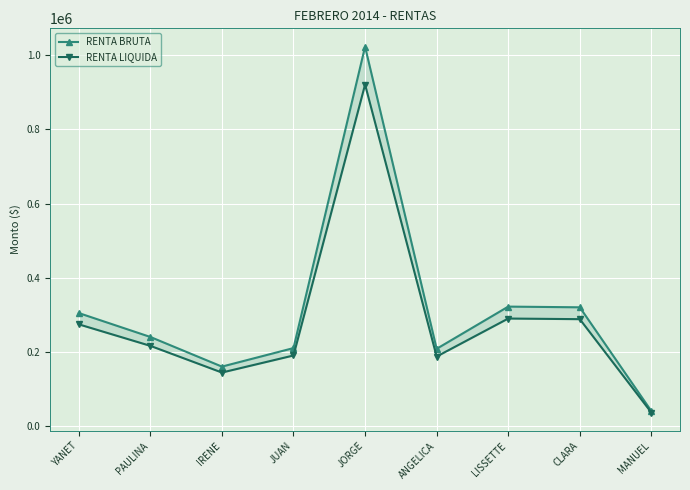

What is the greatest value displayed?

1023378